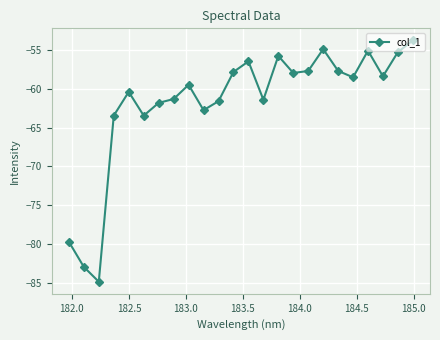

What is the smallest value displayed?

-84.8